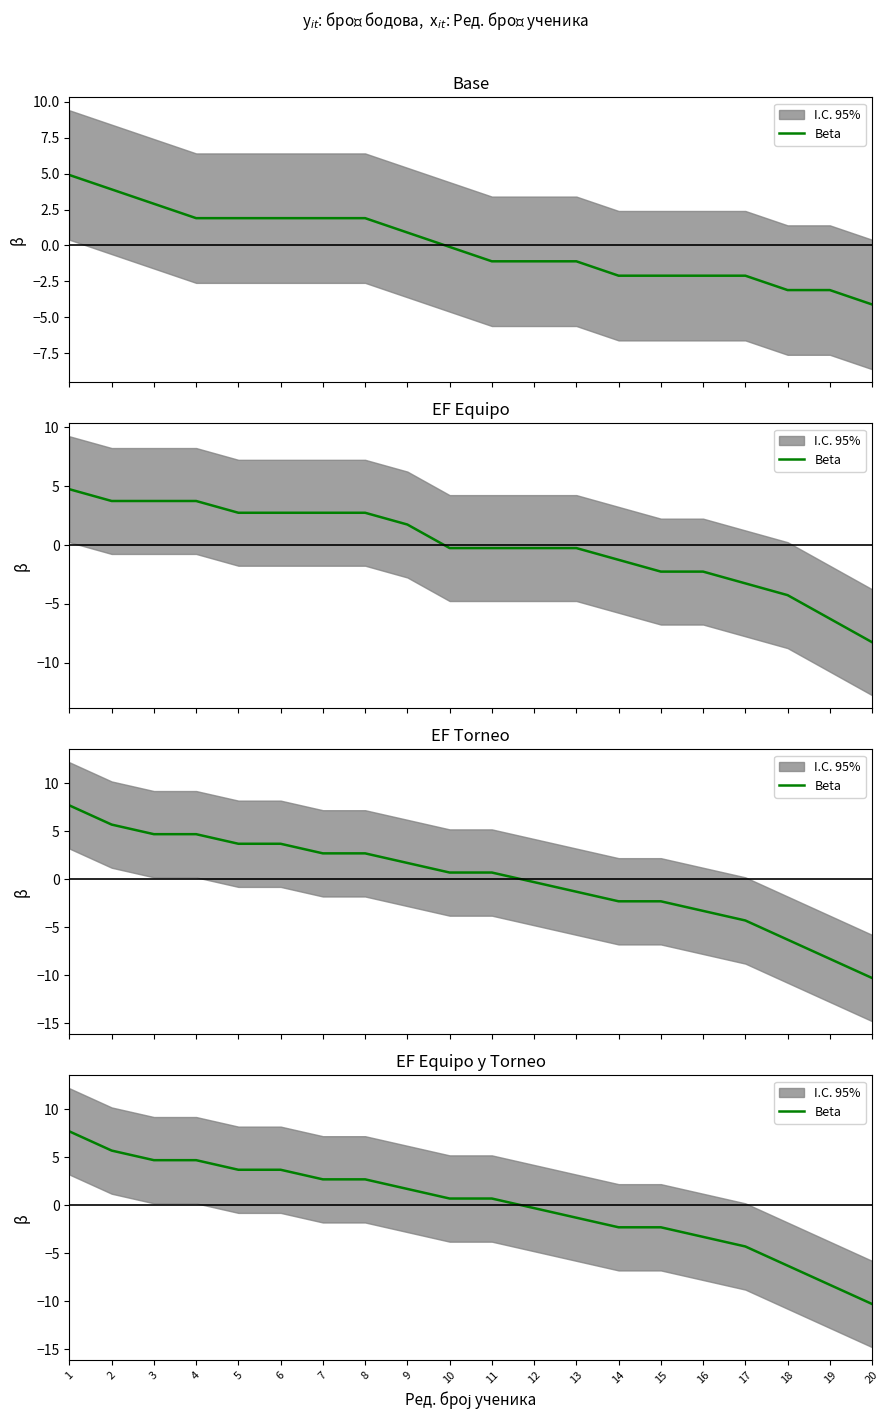

What is the difference between the values at 10 and 6?

3.0